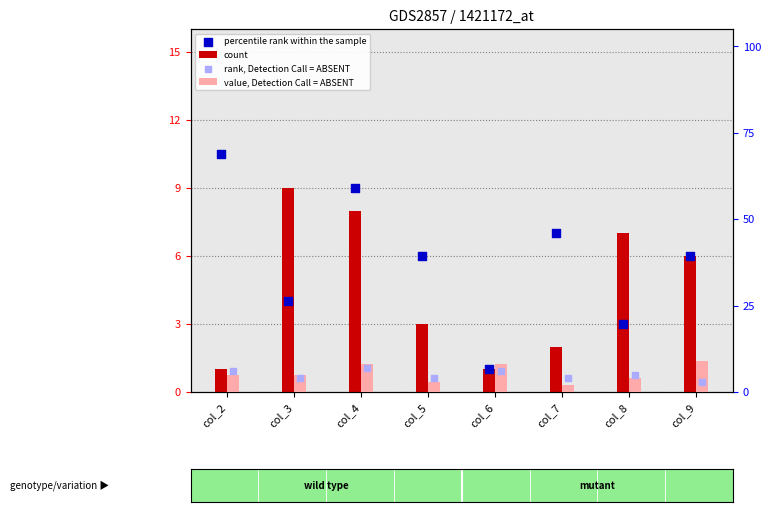

At which category is the sum across all series the highest?

col_4